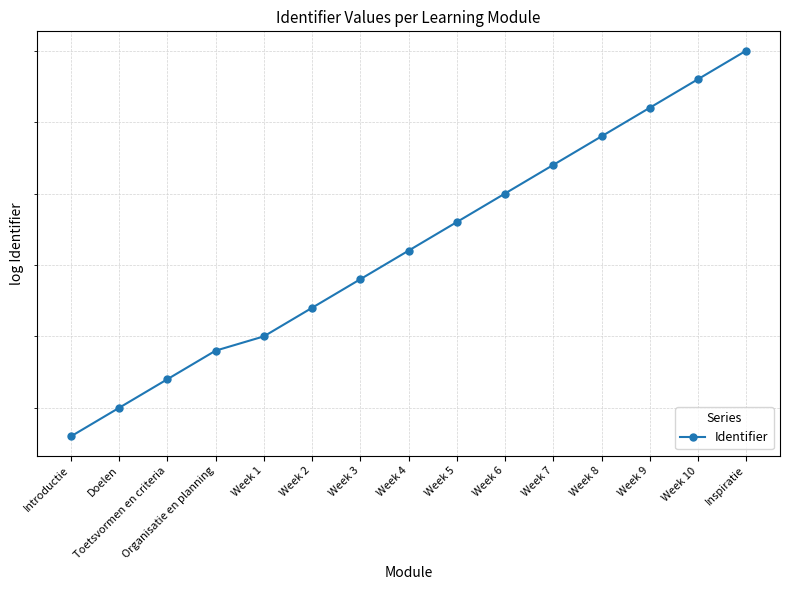

List the labels in order of value, smallest first.

Introductie, Doelen, Toetsvormen en criteria, Organisatie en planning, Week 1, Week 2, Week 3, Week 4, Week 5, Week 6, Week 7, Week 8, Week 9, Week 10, Inspiratie